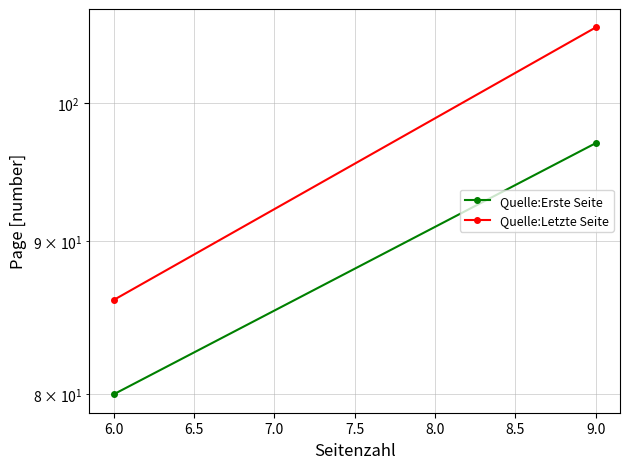

What is the maximum value for Quelle:Letzte Seite?

106